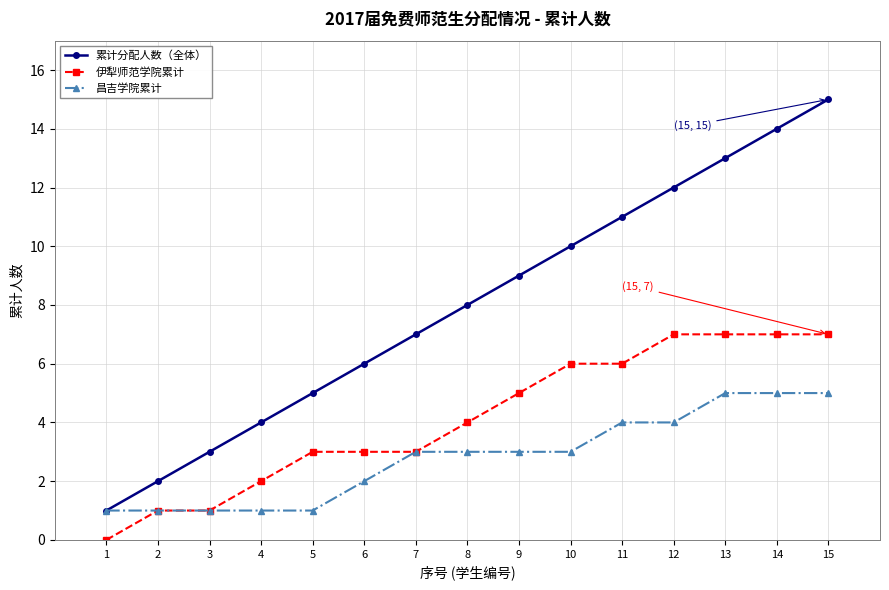

Which series has the largest total across all categories?

累计分配人数（全体）